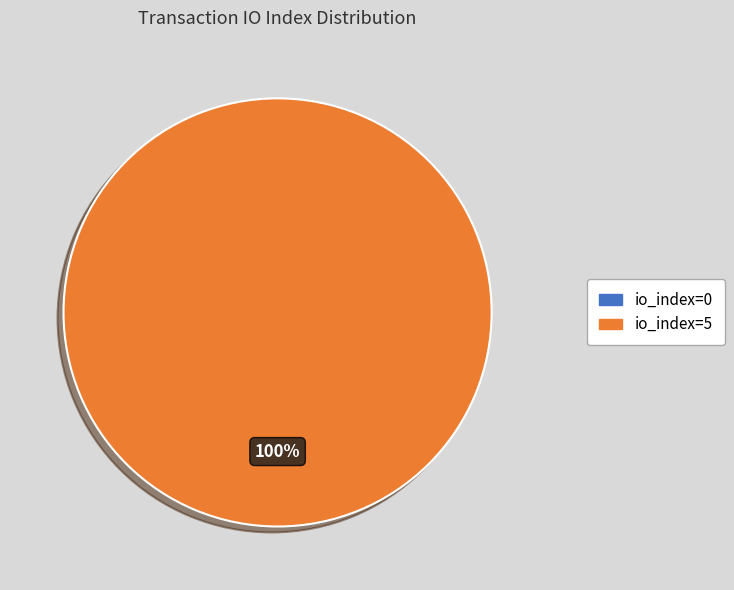

To the nearest percent, what is the difference between the io_index=0 and io_index=5 slice percentages?

100%